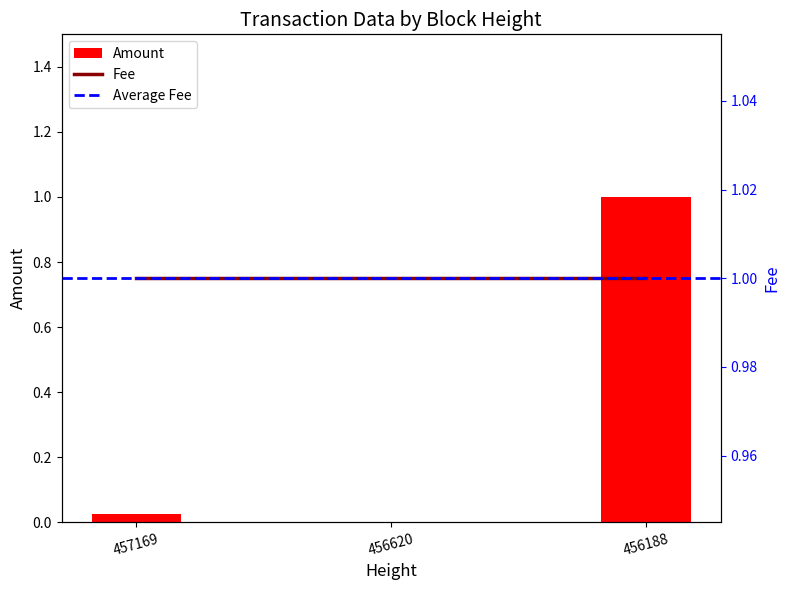

Are the bars horizontal?

No